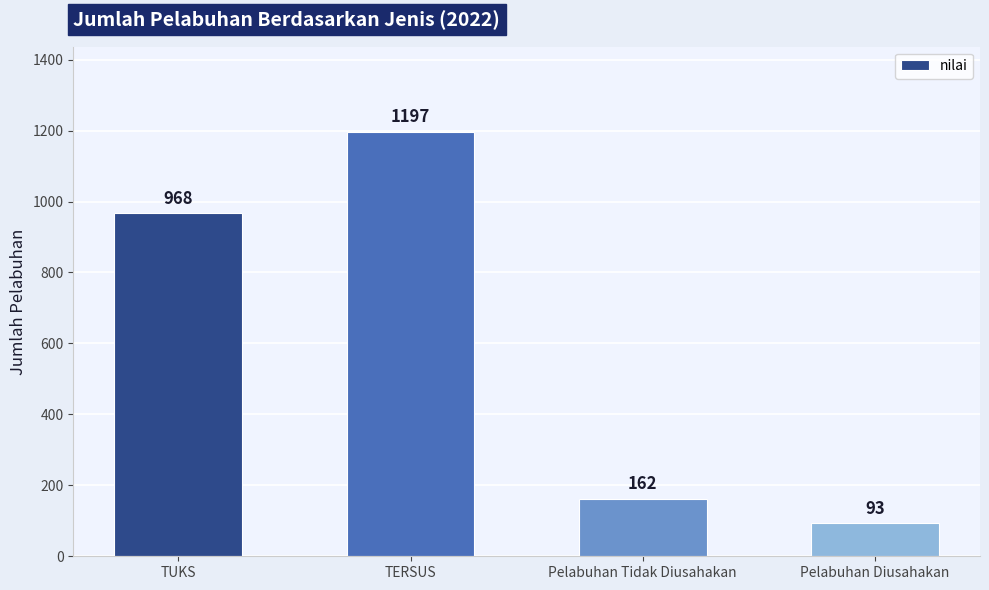

How many bars are there in total?

4